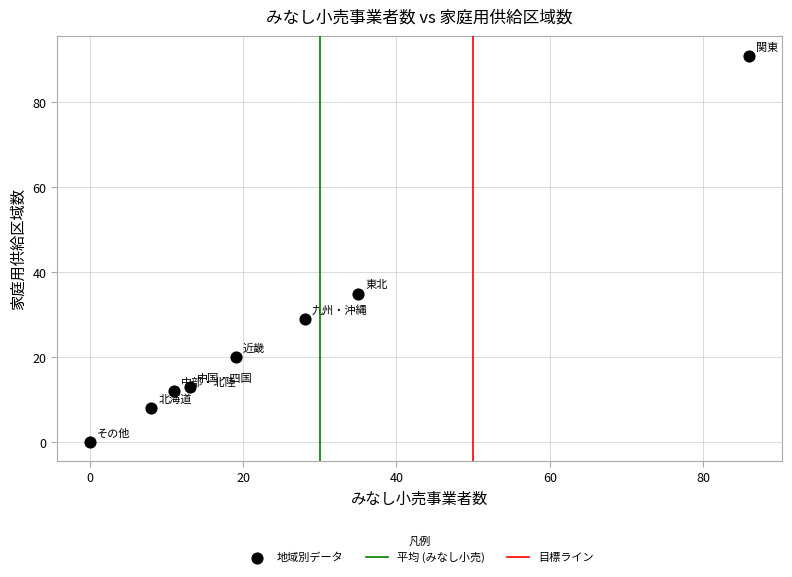

What Y value in the scatter plot is closest to 45?

35